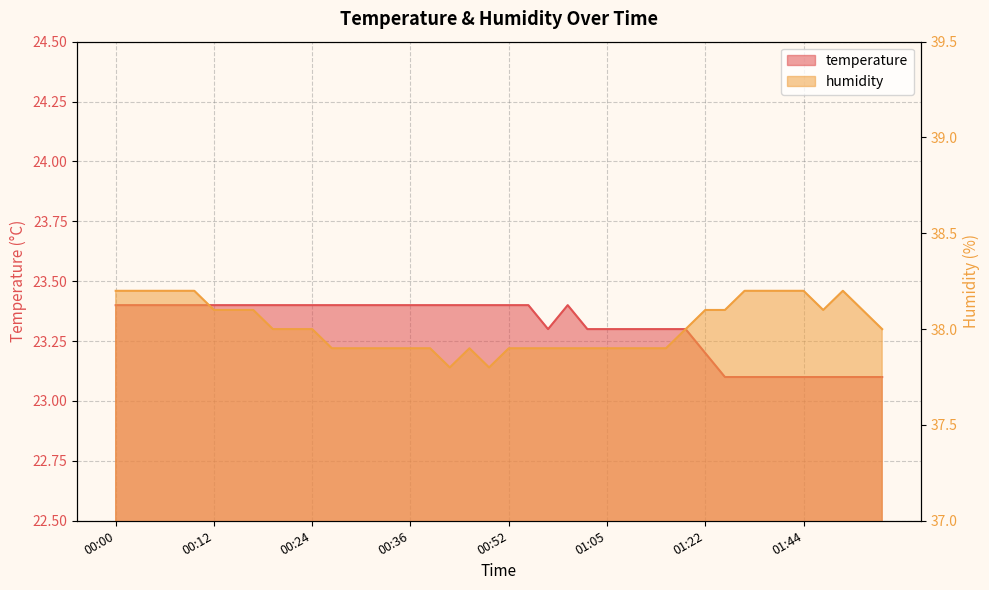

The value of humidity at 00:10 is 22.5. True or false?

False